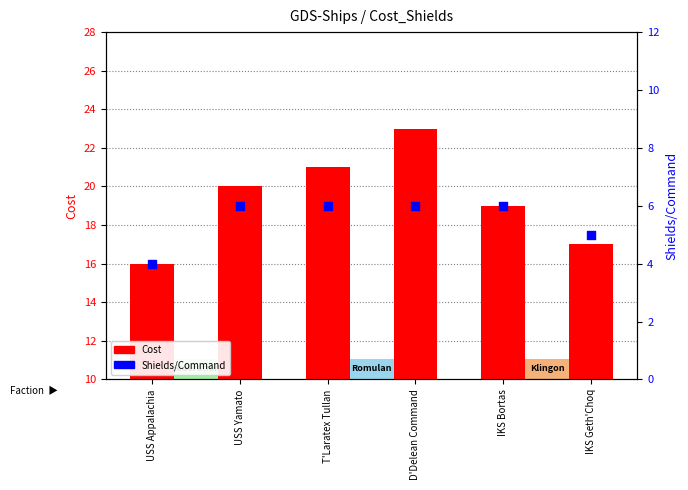

Which series contains the highest Y value?

Cost